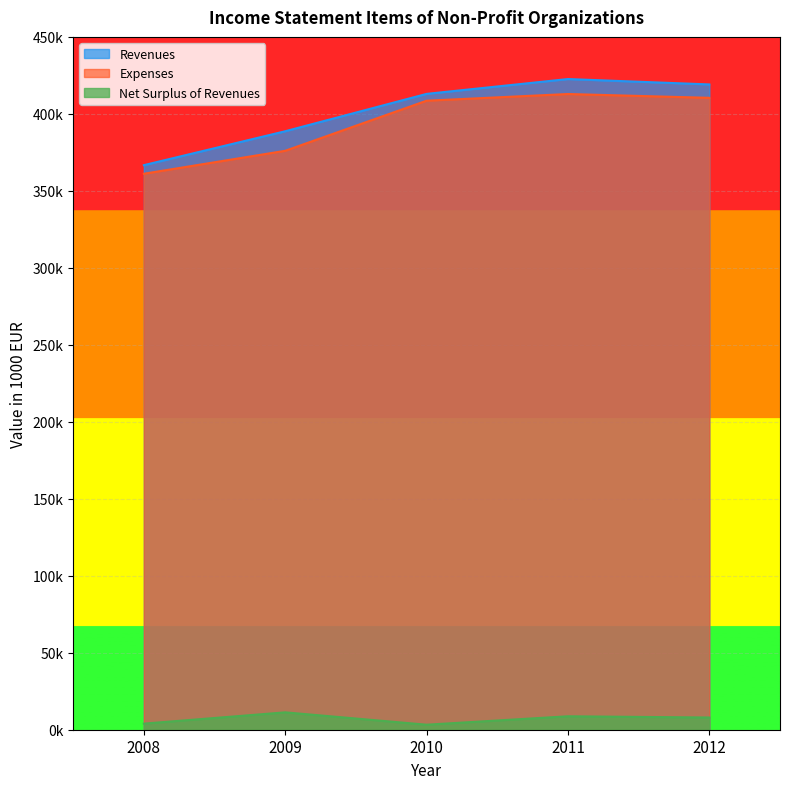

Between 2008 and 2012, which series saw the biggest shift?

Revenues